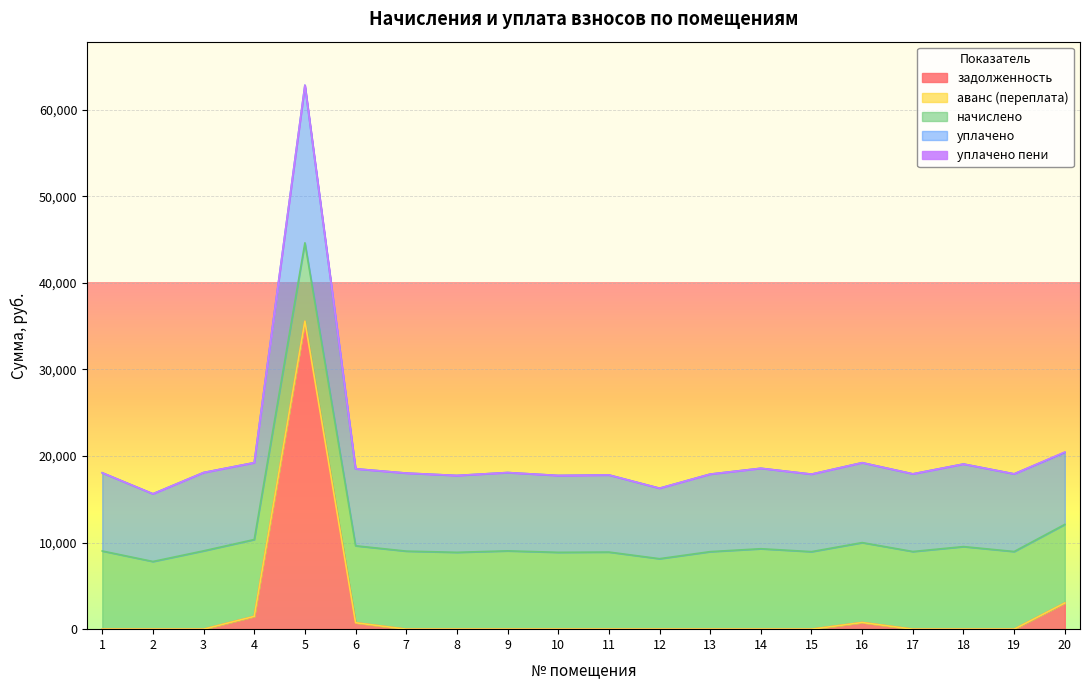

What is the sum of all уплачено values?

186986.5